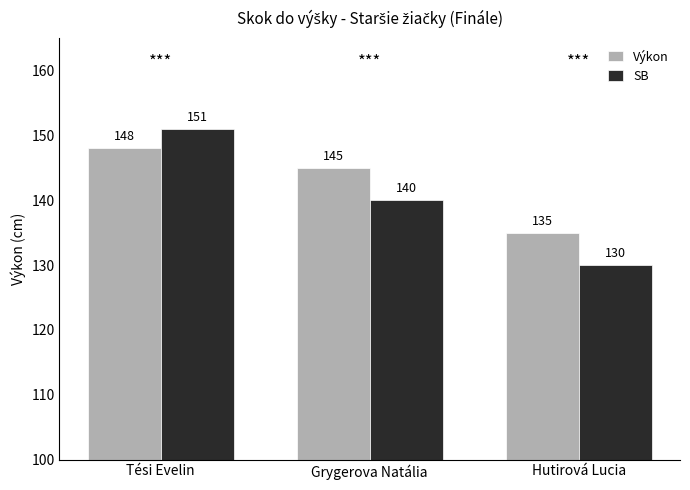

Is it true that SB equals 216 at Grygerova Natália?

False